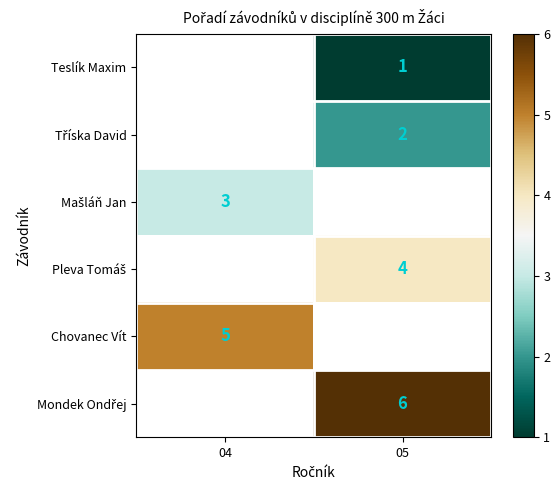

What is the smallest value displayed?

1.0